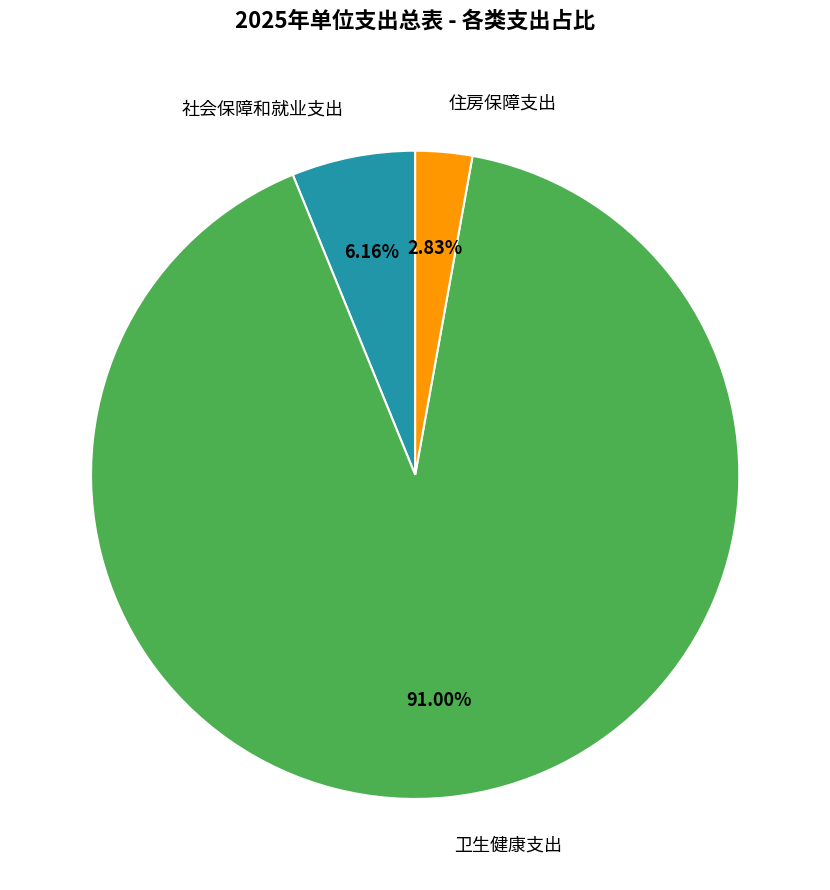

Is 住房保障支出 the majority of the pie?

No